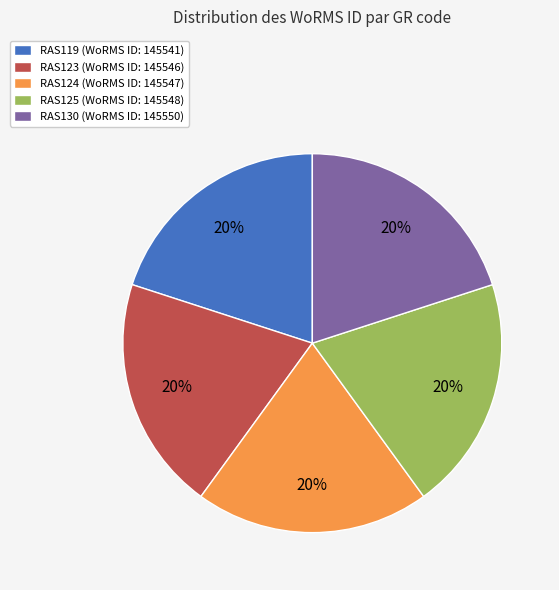

Does RAS124 represent more than half of the total?

No